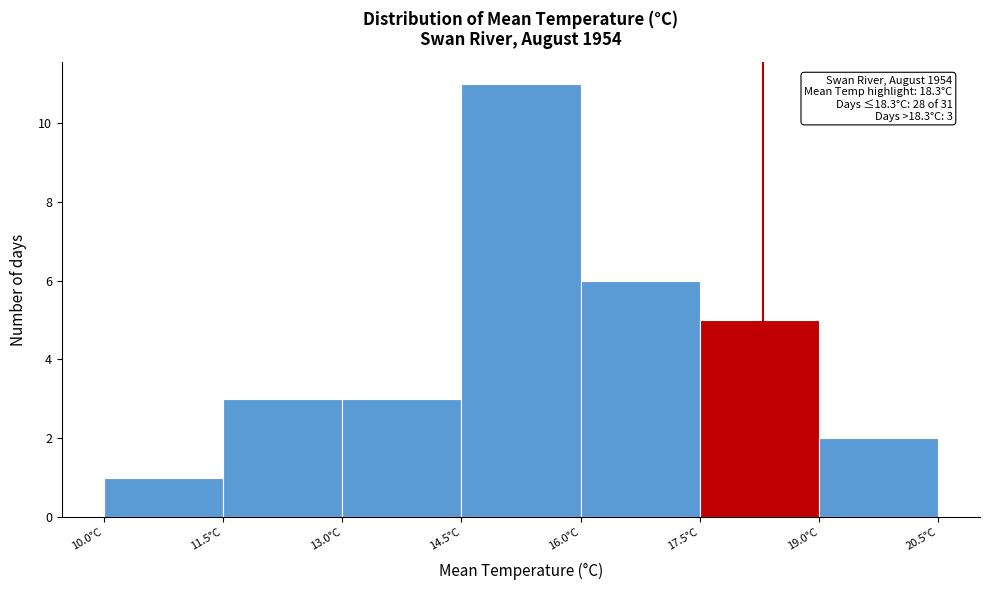

Over which range of the x-axis is the bar tallest?

14.5 to 16.0